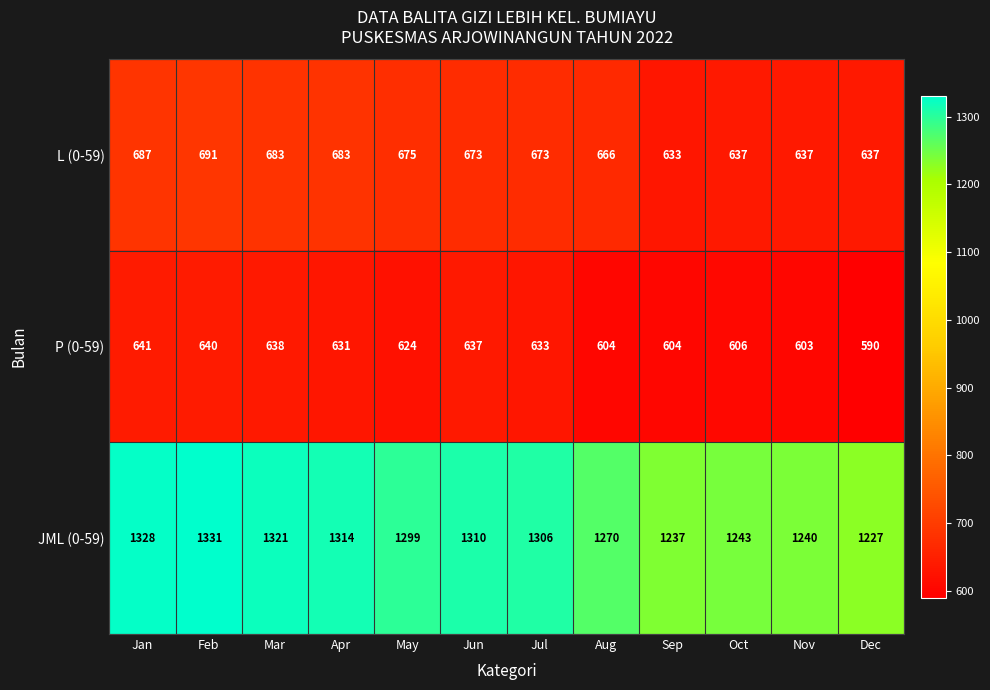

True or false: L (0-59) has a value of 1005 at Nov.

False